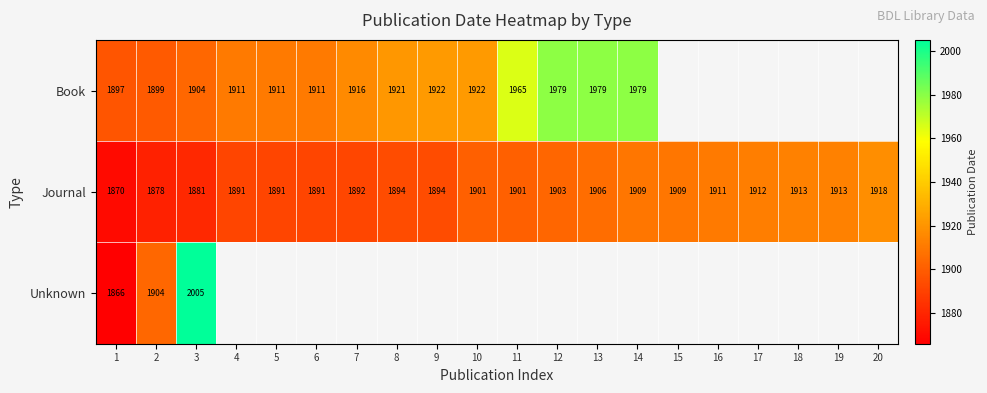

What value does the Journal series have at 20, to the nearest 10?

1920